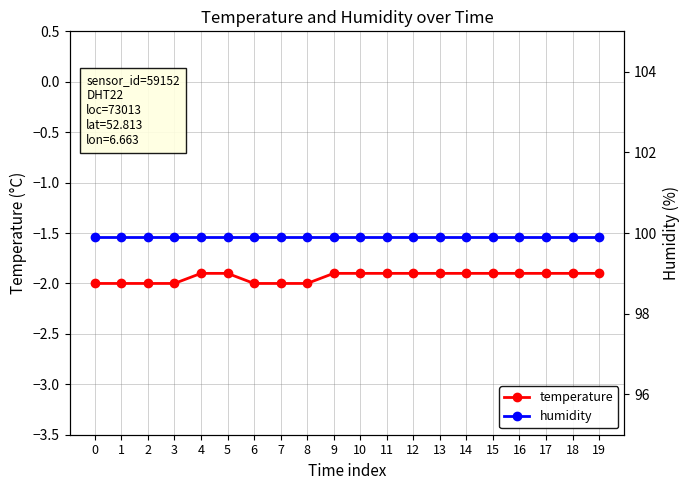

At 4, list the series in order from largest to smallest.

humidity, temperature